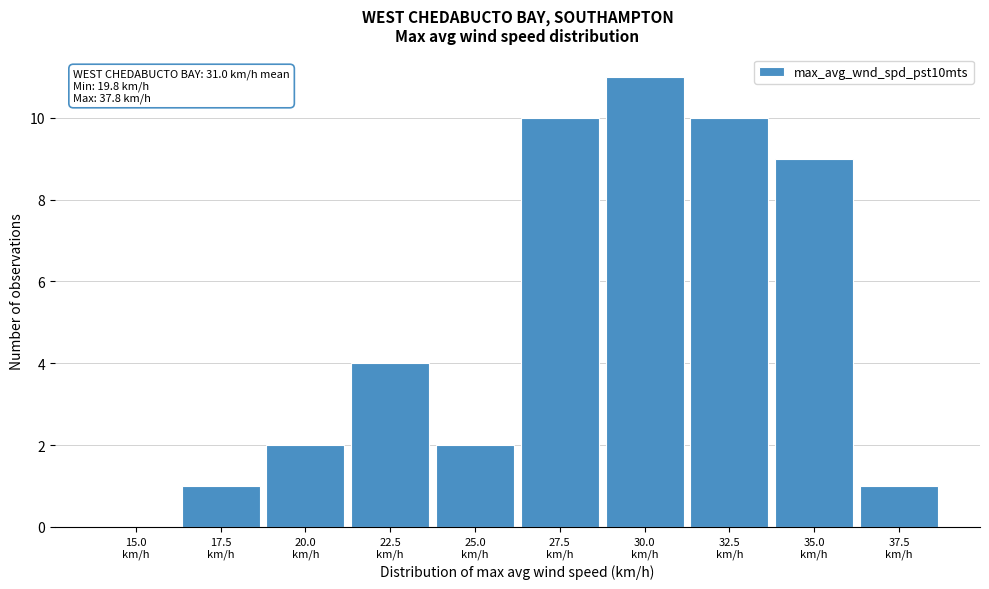

What is the maximum value shown in the chart?

11